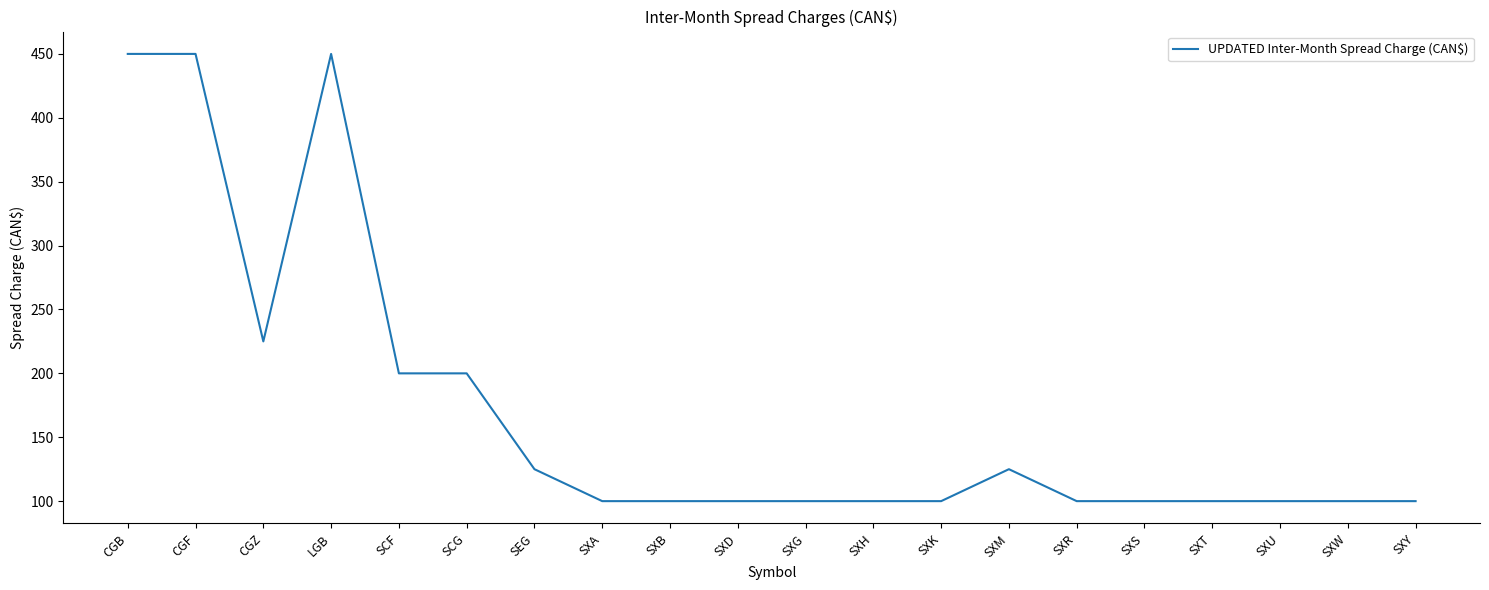

What is the maximum value shown in the chart?

450